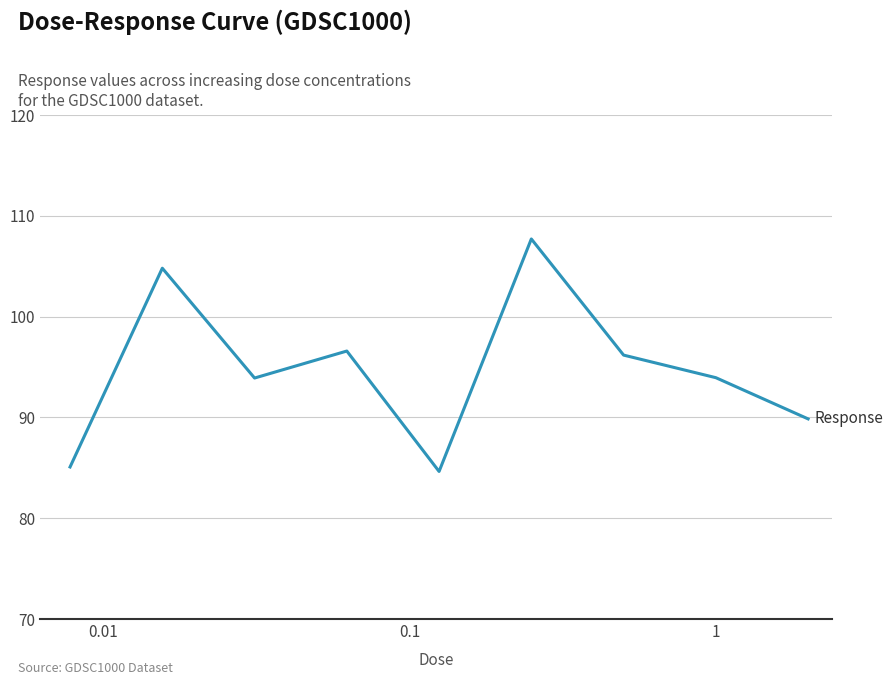

What is the minimum value shown in the chart?

84.6